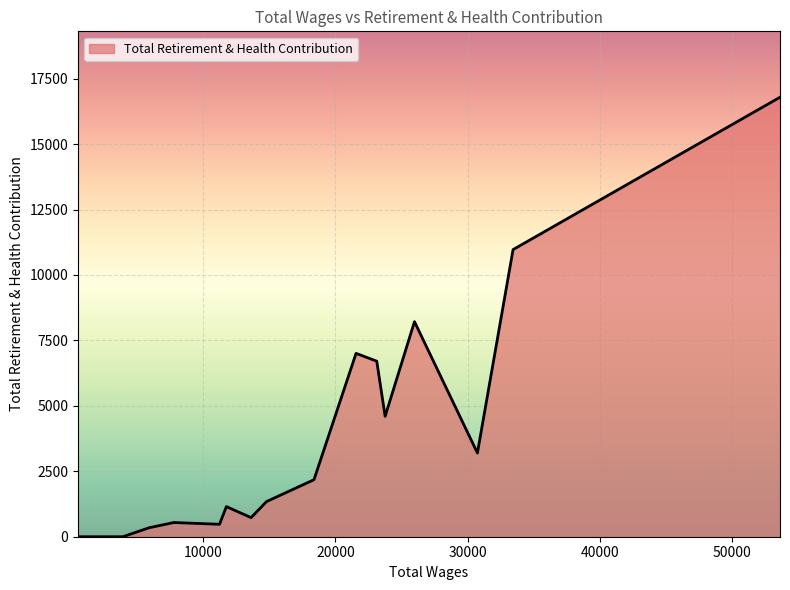

What is the difference between the maximum and minimum values?

16789